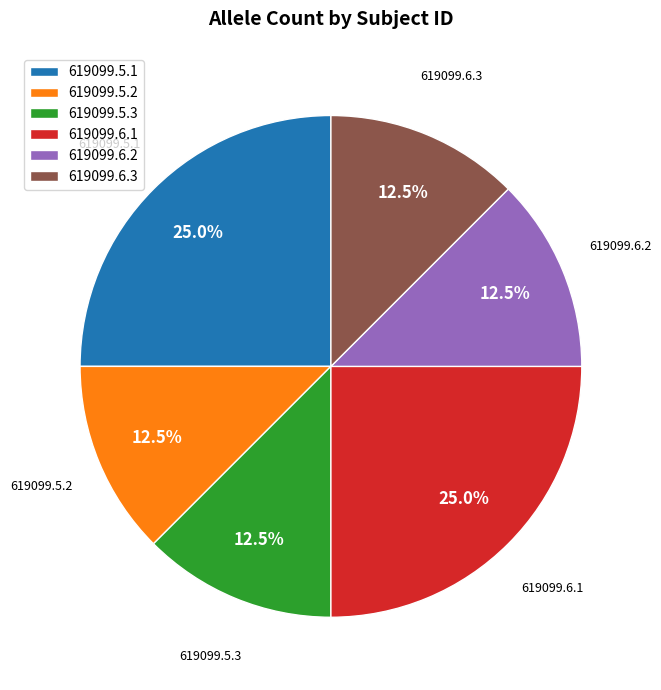

To the nearest percent, what is the average slice percentage?

17%